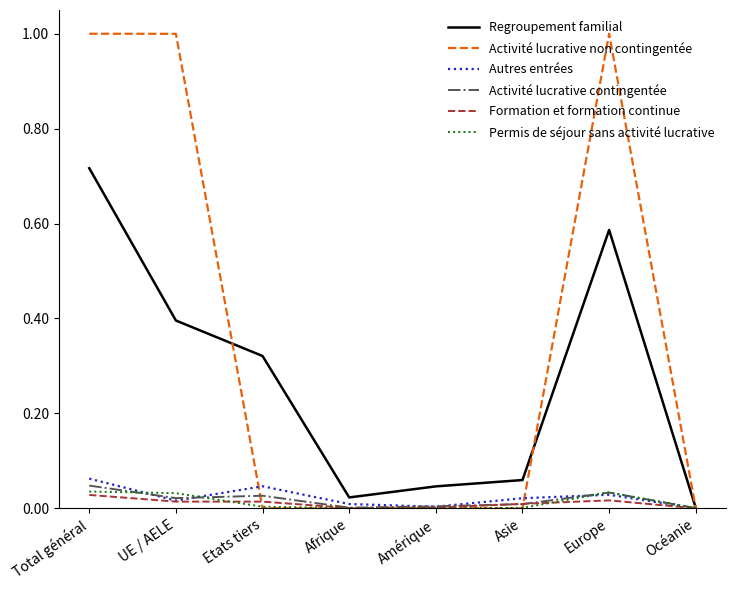

How many distinct data groups are displayed?

6